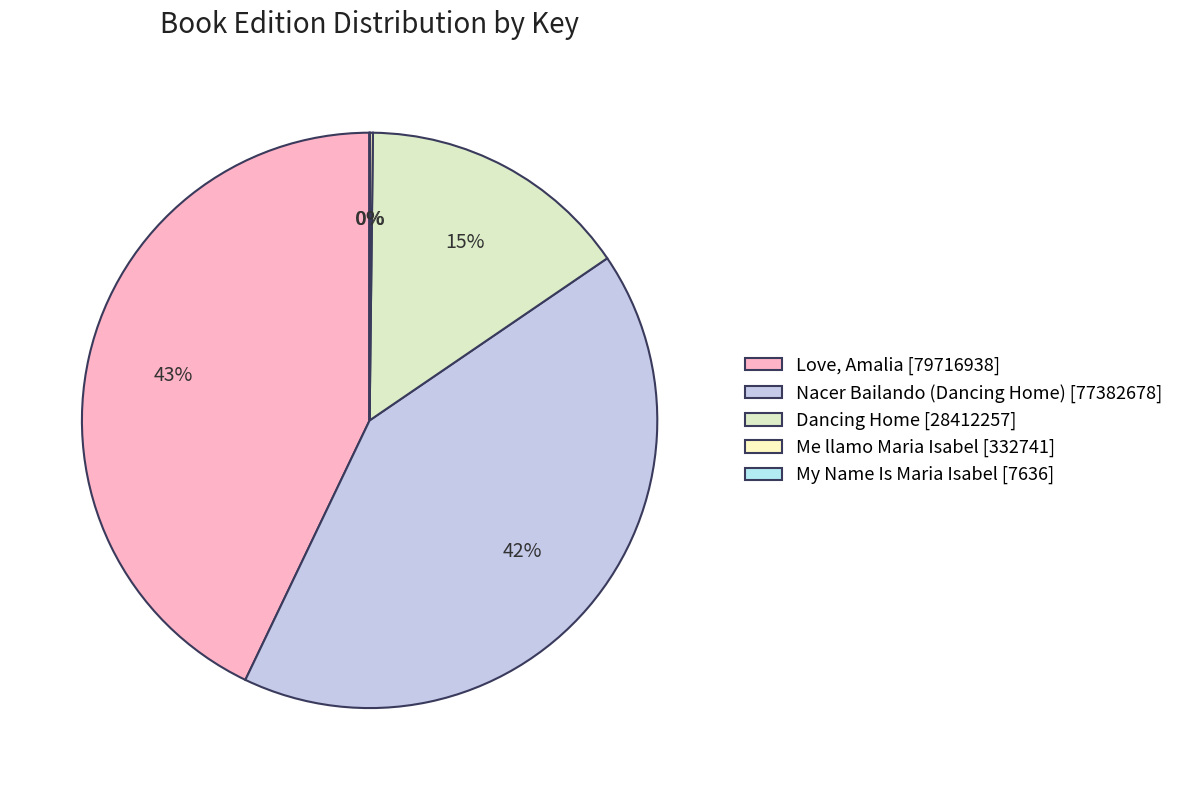

Which has a higher value, Dancing Home or Love, Amalia?

Love, Amalia